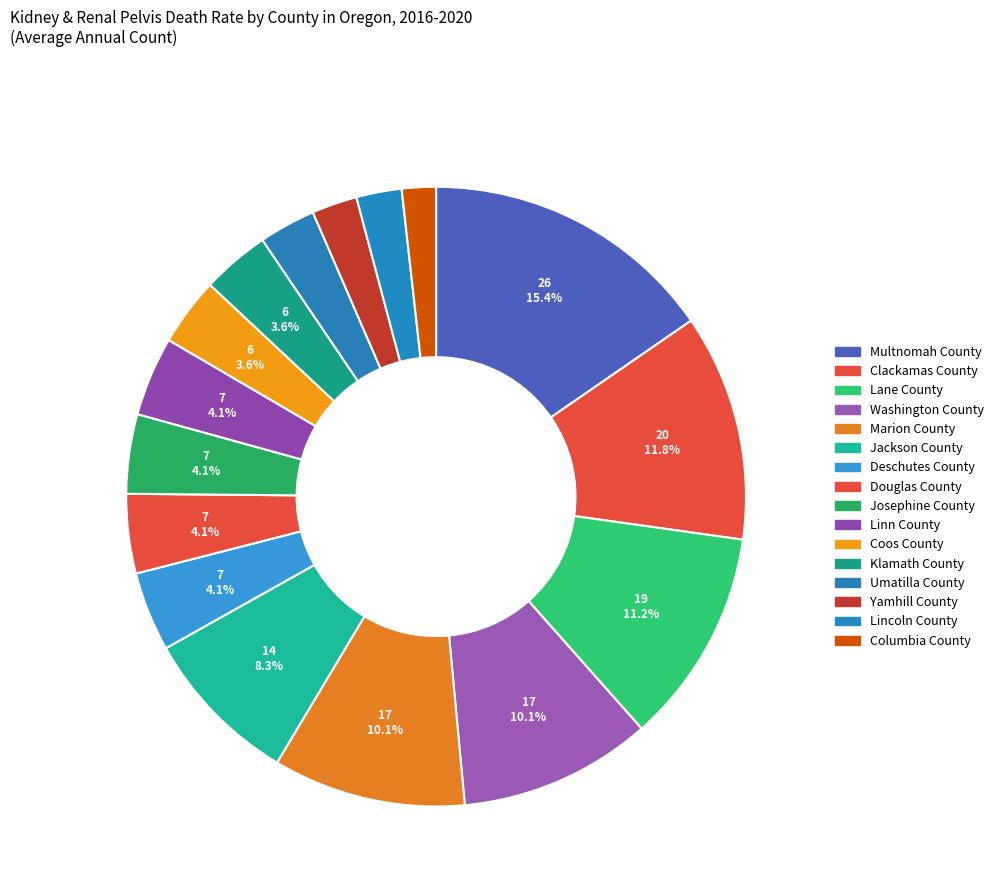

Rank the categories by value from highest to lowest.

Multnomah County, Clackamas County, Lane County, Washington County, Marion County, Jackson County, Deschutes County, Douglas County, Josephine County, Linn County, Coos County, Klamath County, Umatilla County, Yamhill County, Lincoln County, Columbia County